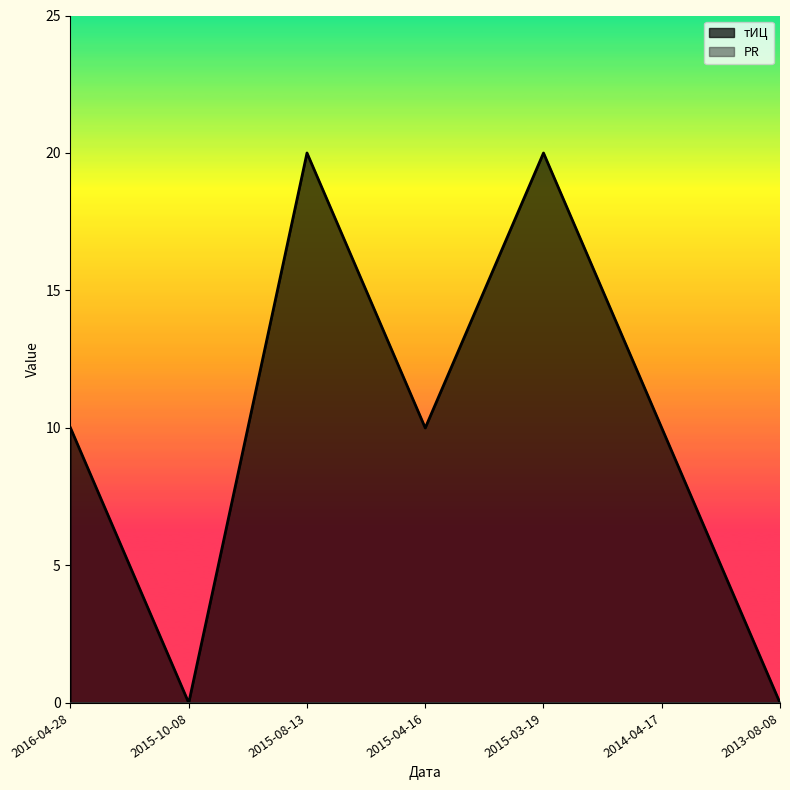

The value at 2014-04-17 is 13. True or false?

False